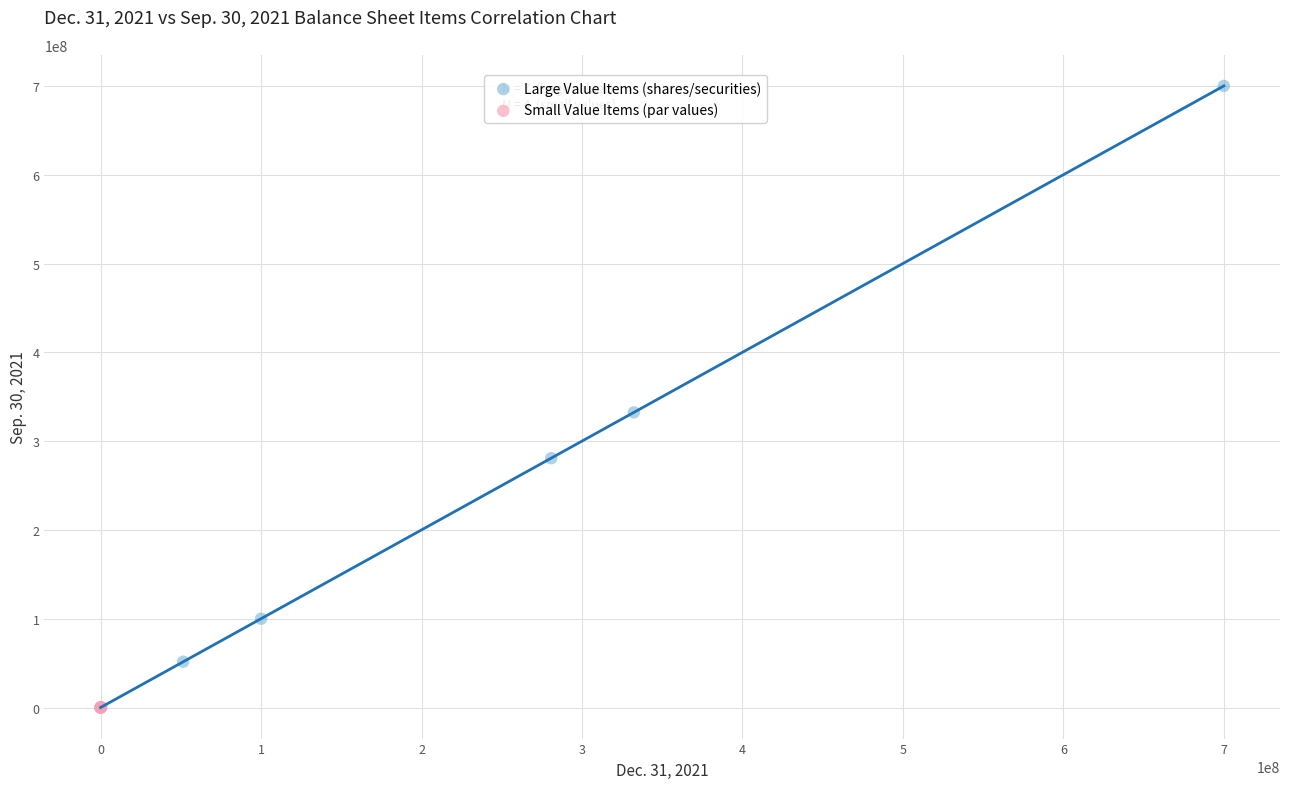

Which series has the largest Y range (max minus min)?

Large Value Items (shares/securities)